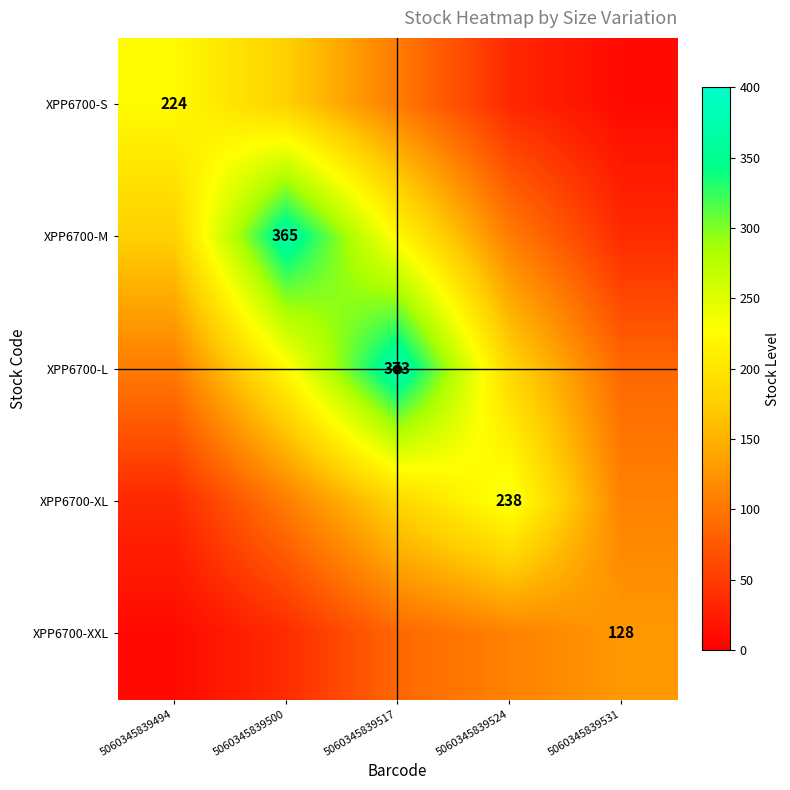

Between 5060345839494 and 5060345839531, which is larger?

5060345839494